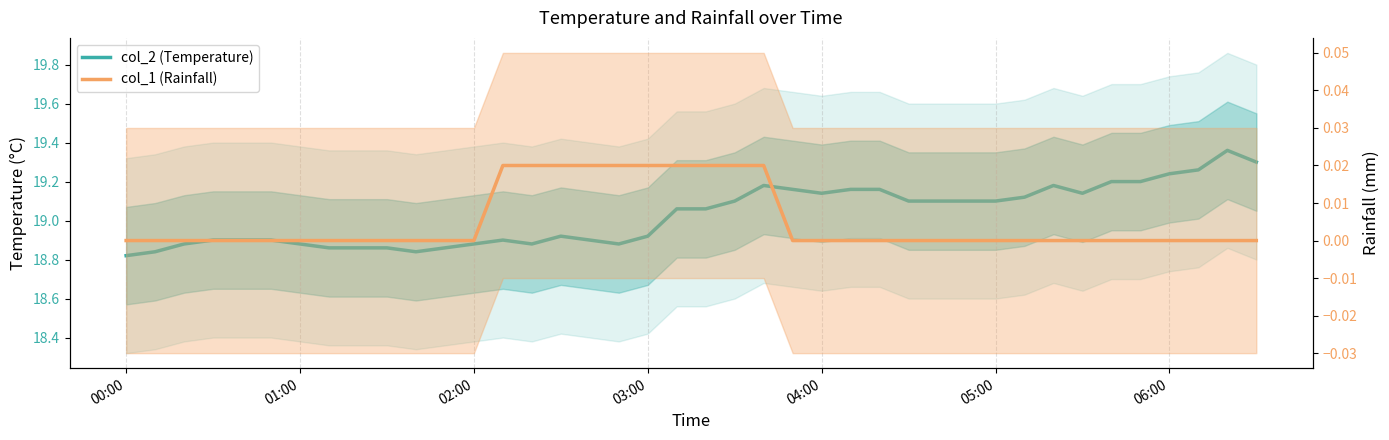

Is the value of col_2 (Temperature) at 38 greater than the value of col_1 (Rainfall) at 35?

Yes